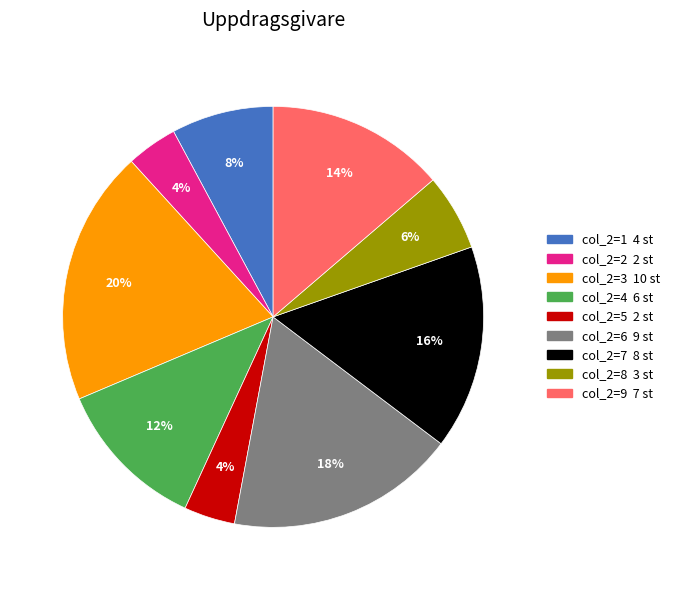

Count the number of slices in the pie.

9